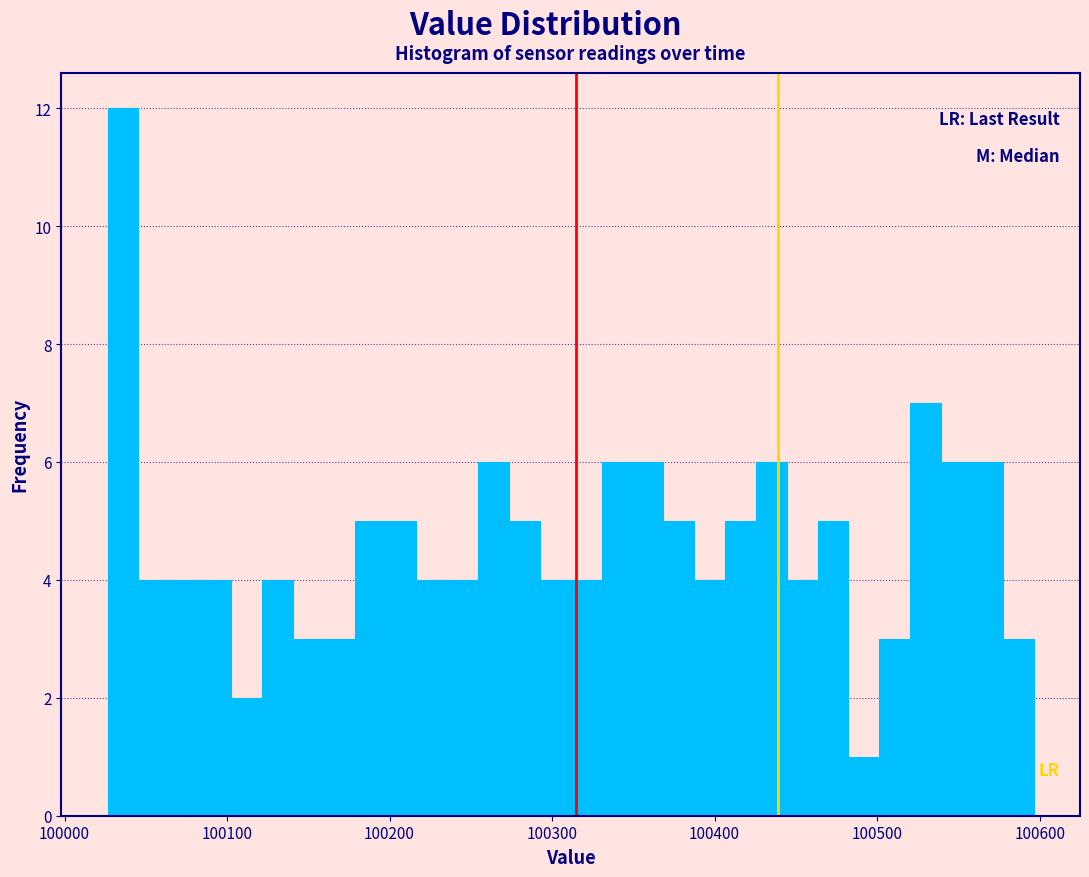

Read against the x-axis, roughly where is the centre of the tallest bar?

100040